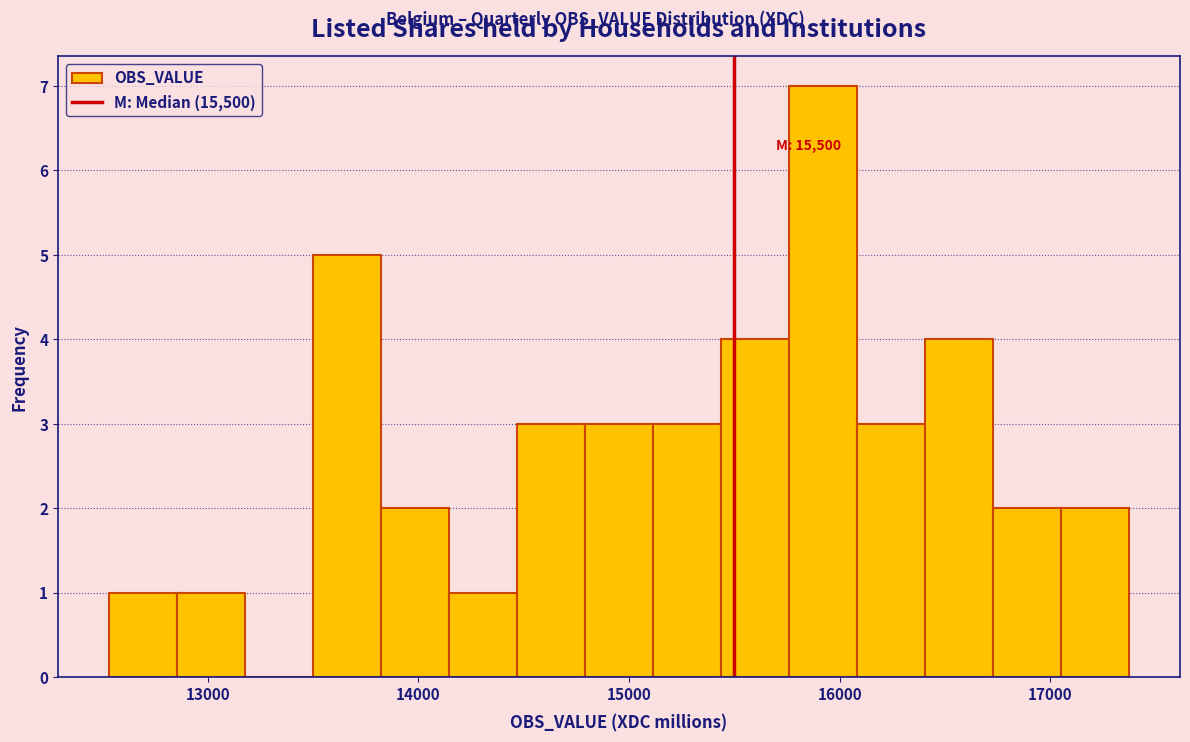

Read against the x-axis, roughly where is the centre of the tallest bar?

15900